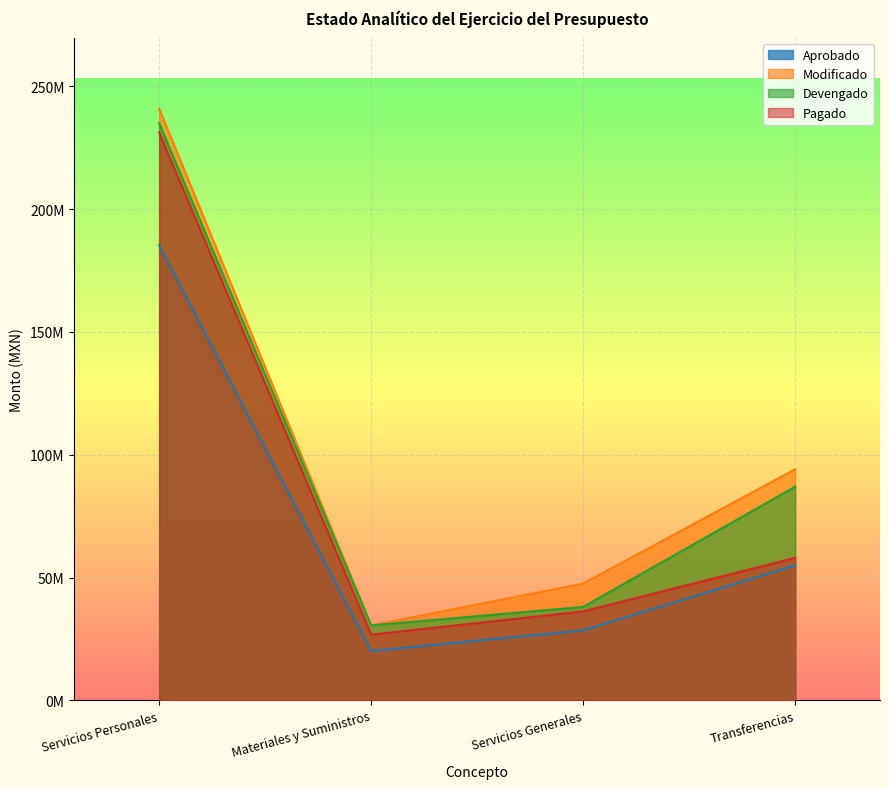

What is the total value across all series at Servicios Generales?

150316824.5